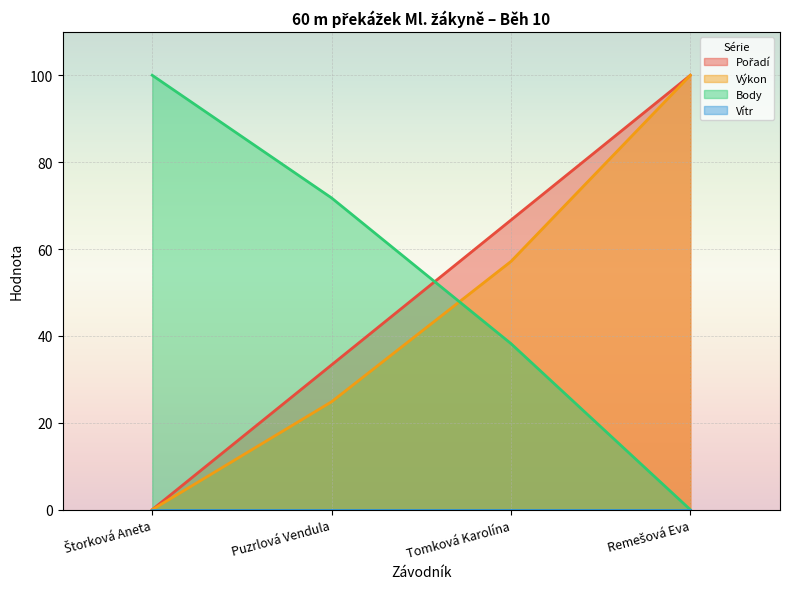

At which label is Výkon closest to 50?

Tomková Karolína